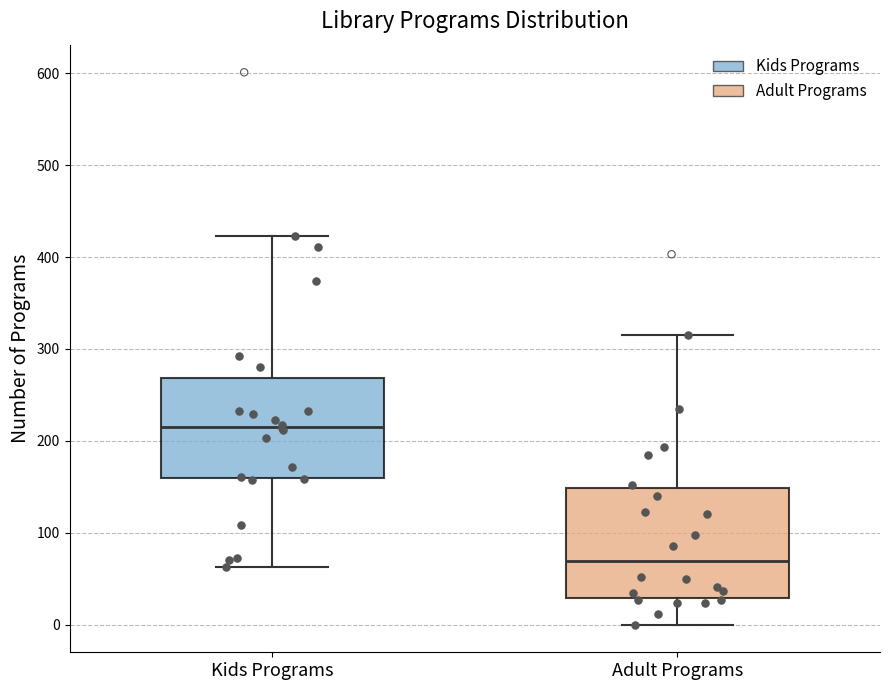

Which box is the tallest, from its lower edge to its upper edge?

Adult Programs